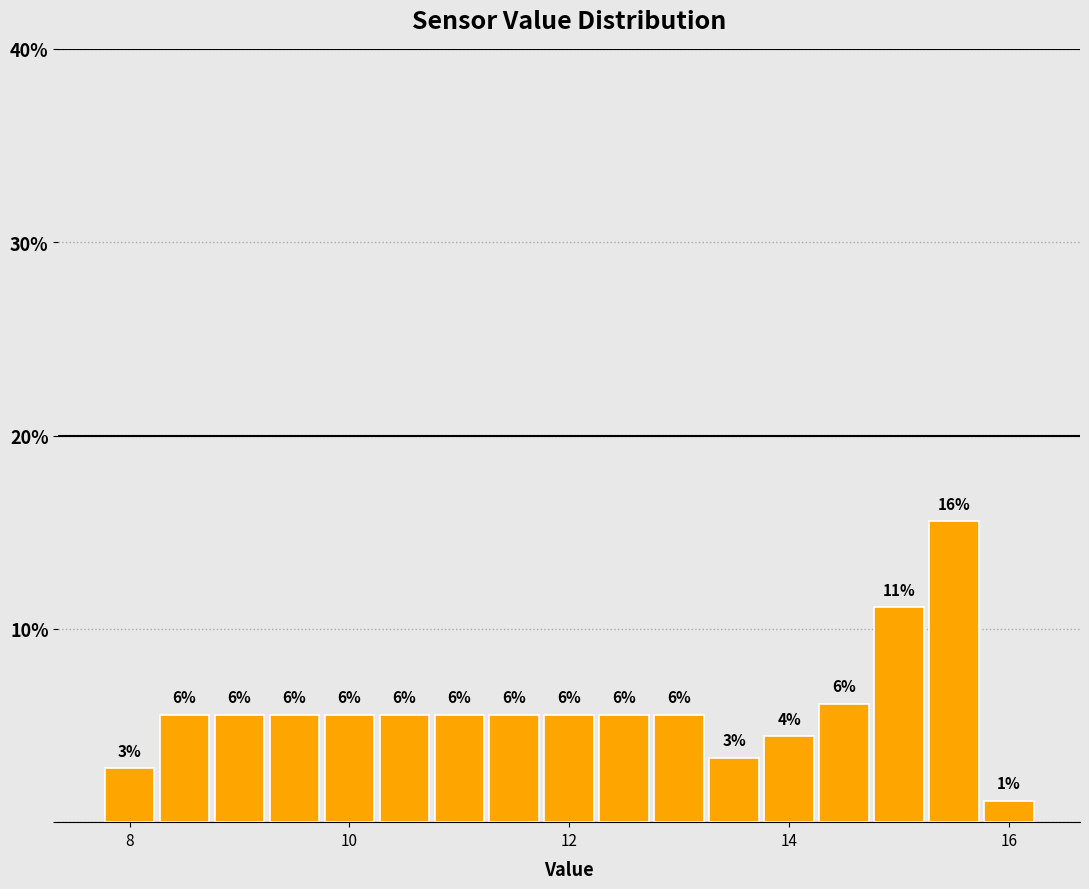

Around what value on the x-axis is the tallest bar? Give the approximate position of its centre, as read against the axis.

15.6